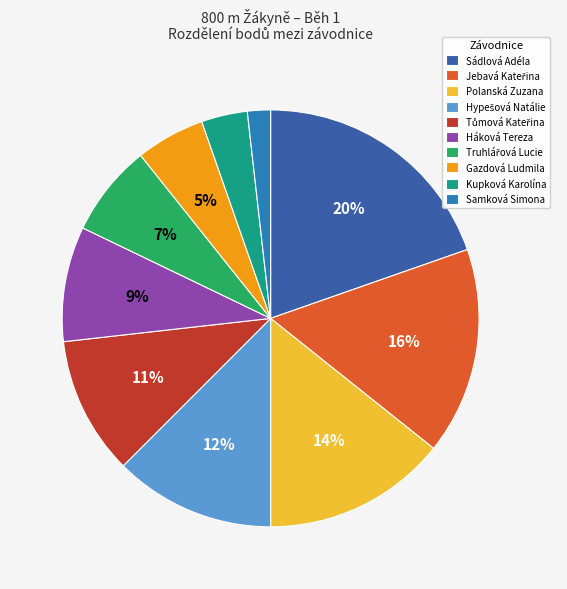

How many slices are in this pie chart?

10